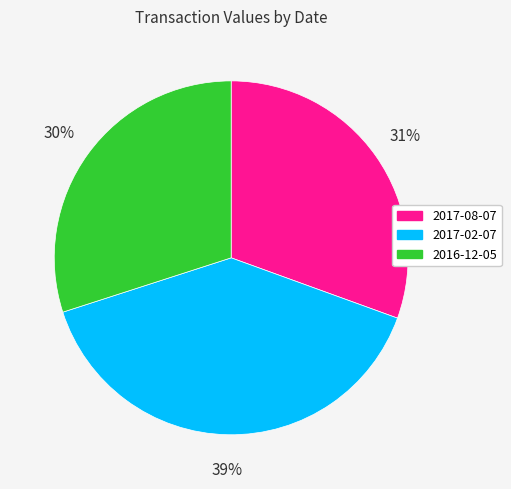

Do 2017-08-07 and 2016-12-05 together represent more than half of the pie?

Yes